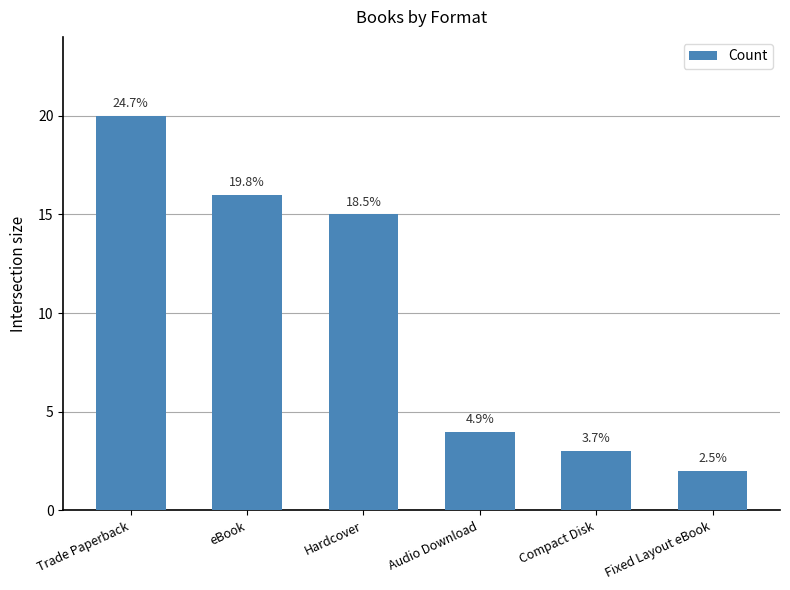

Rank the categories by value from highest to lowest.

Trade Paperback, eBook, Hardcover, Audio Download, Compact Disk, Fixed Layout eBook